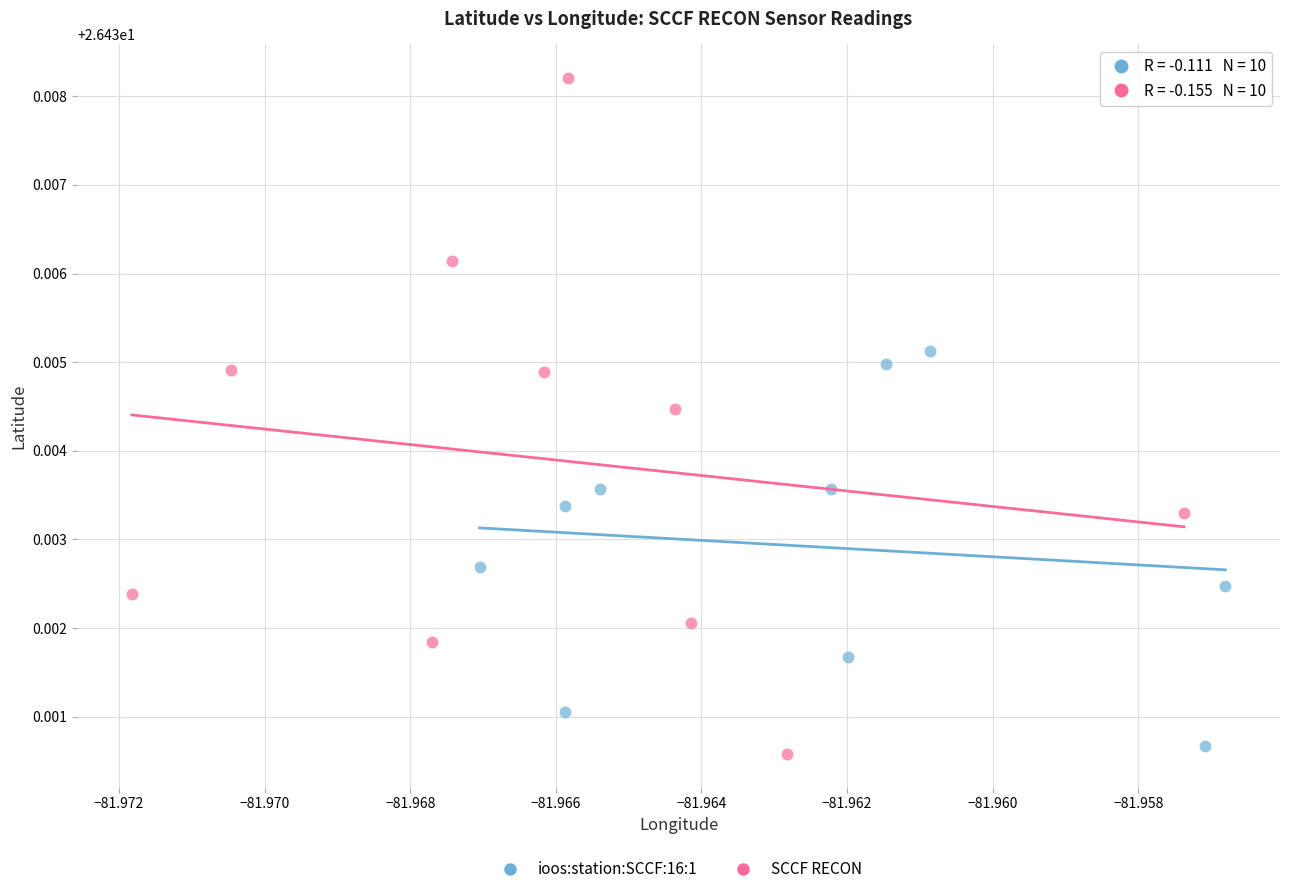

Which series contains the highest Y value?

SCCF RECON